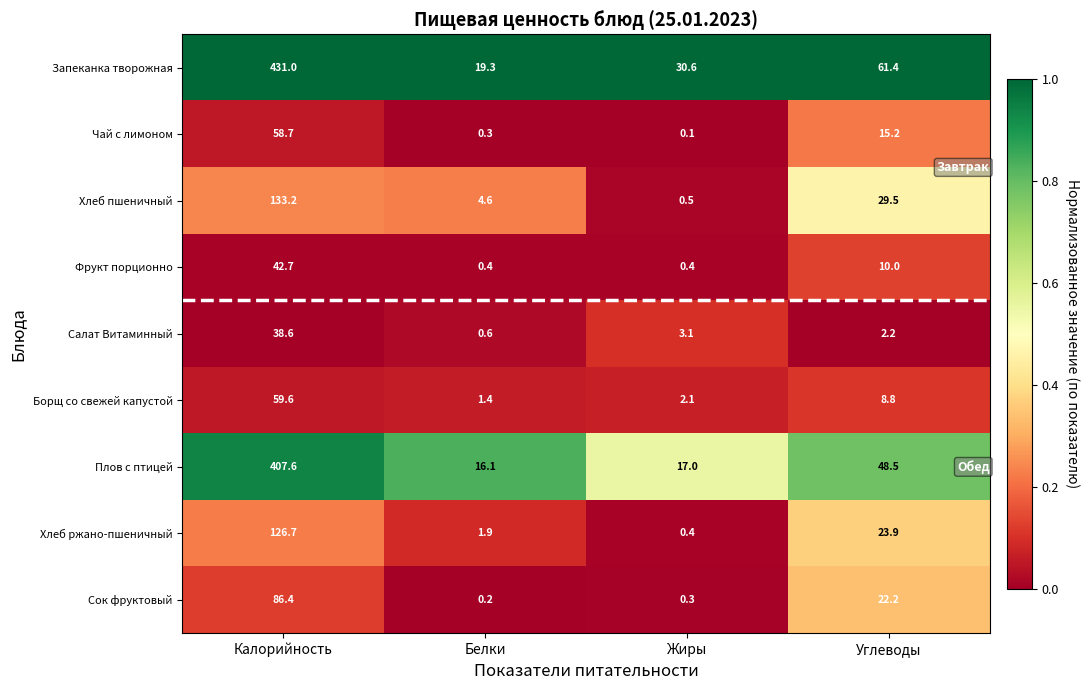

Which series has the widest spread of values?

Запеканка творожная